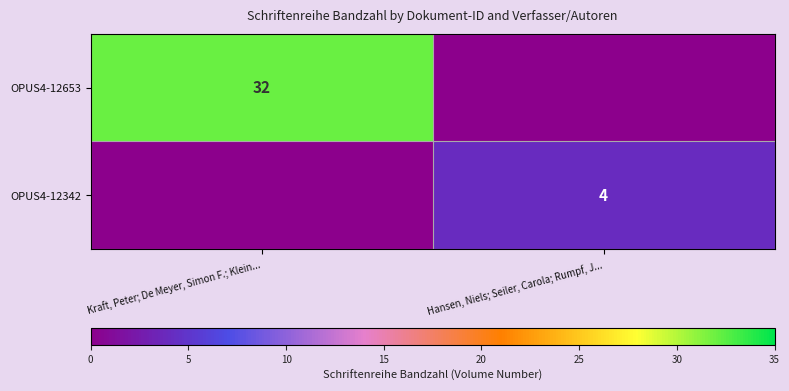

The OPUS4-12653 series shows 17 at Kraft, Peter; De Meyer, Simon F.; Klein.... True or false?

False